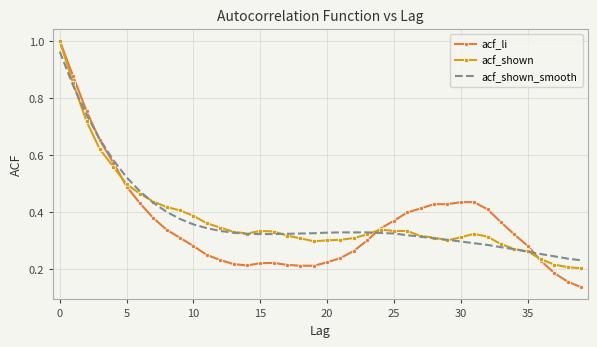

Which series has the largest range (max minus min)?

acf_li